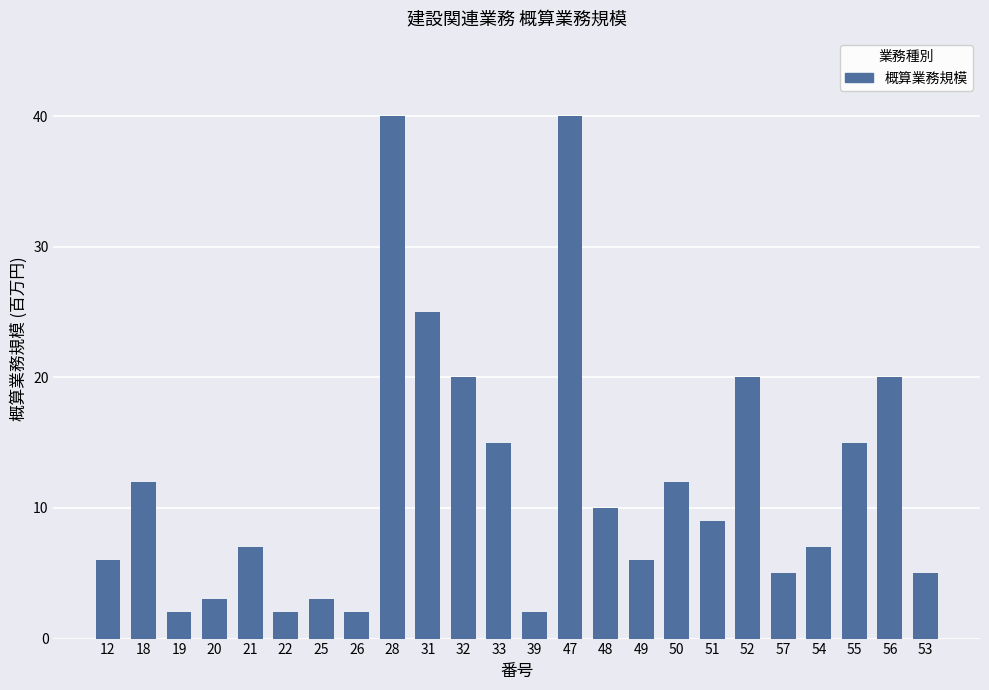

True or false: the data shows 5 at 21.

False